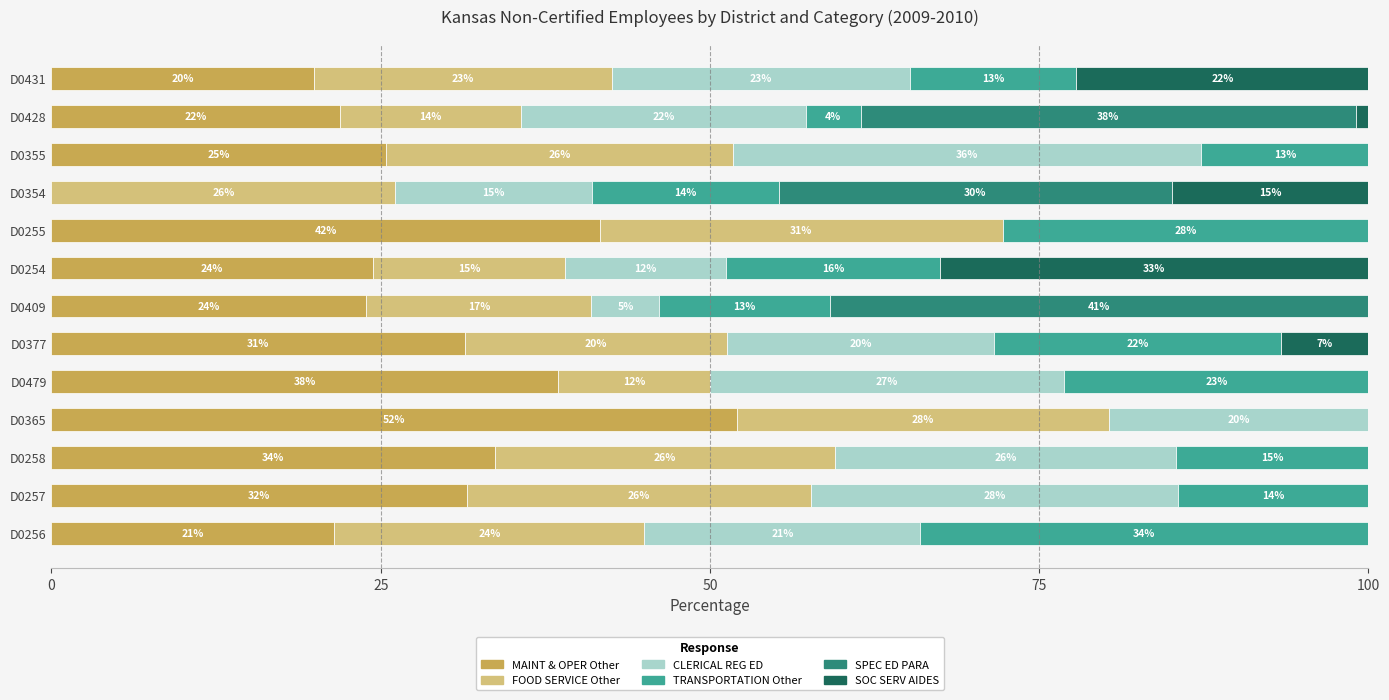

At which label does MAINT & OPER Other reach its peak?

D0365